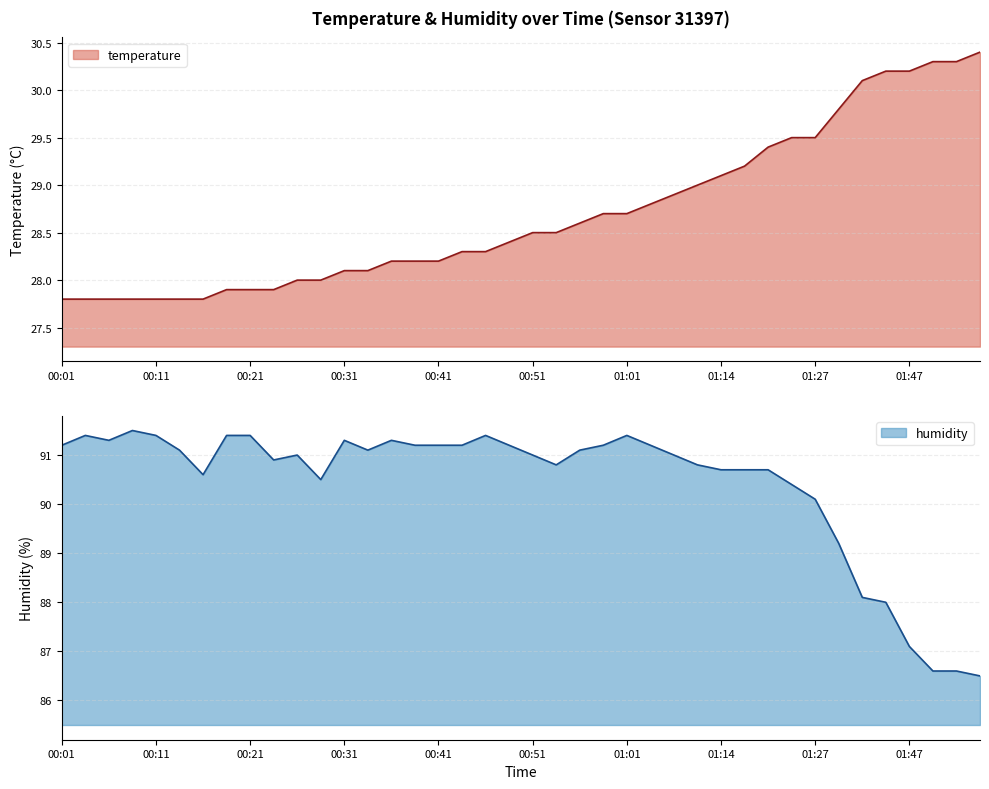

What is the total value across all series at 02:50?

116.9